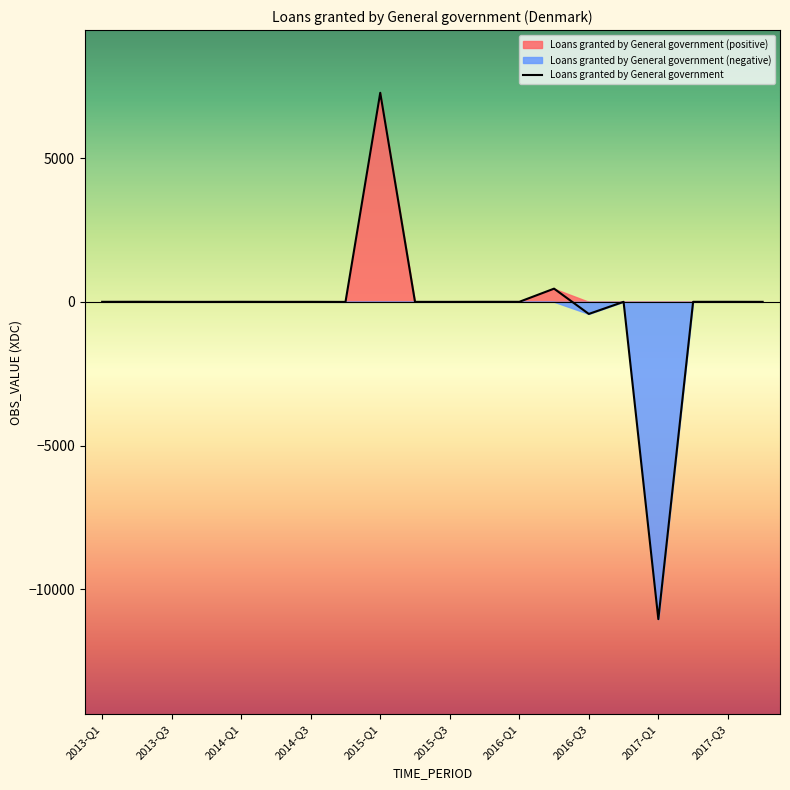

At which label is Loans granted by General government closest to -1883?

2016-Q3